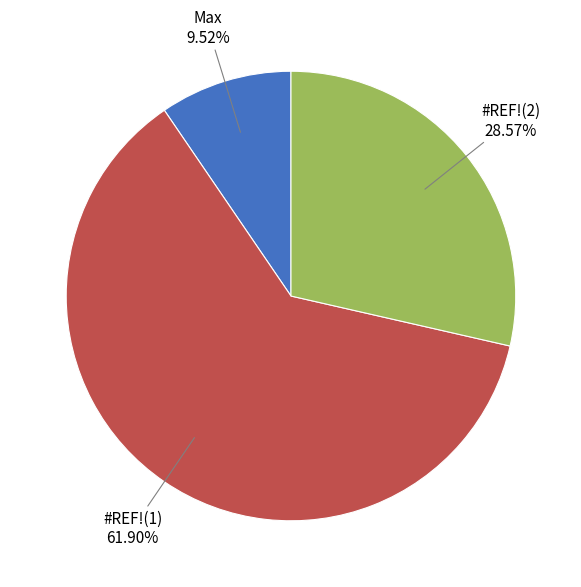

Approximately how many times larger is the value at Max compared to #REF!(2)?

0.3